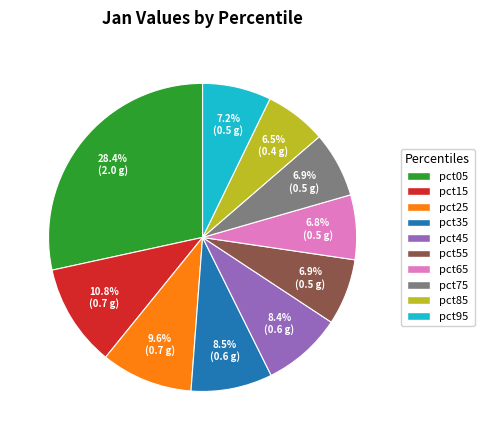

Which category has the biggest portion of the pie?

pct05